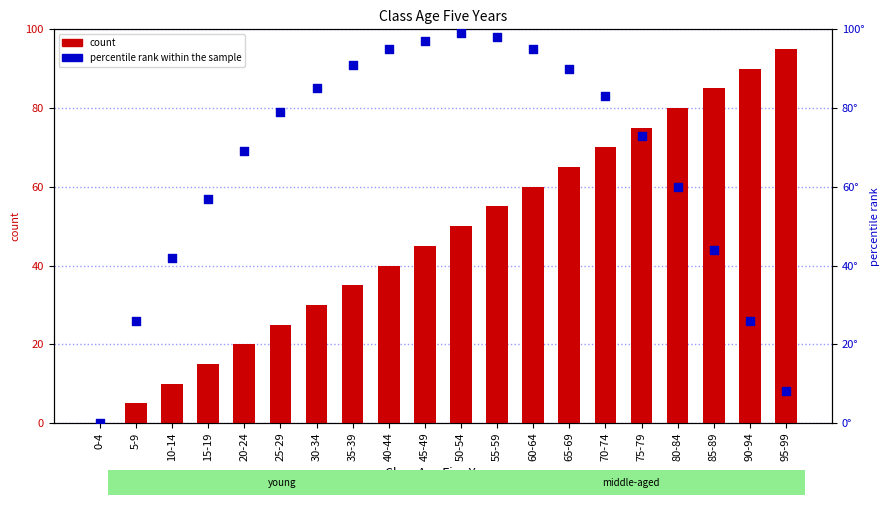

Which series contains the lowest Y value?

count